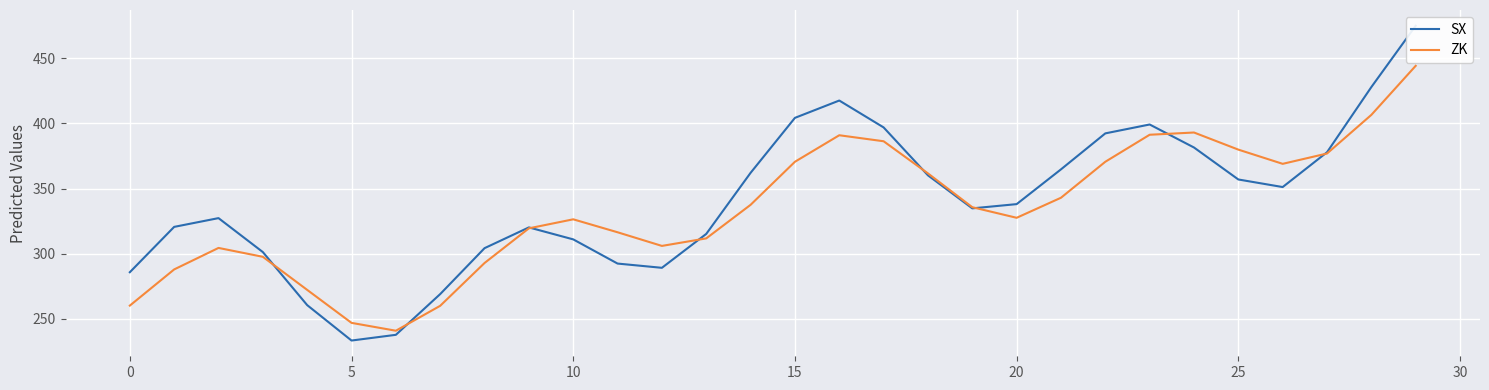

Reading left to right, transcribe all the data shown in this chart.

SX: 285.8	320.6	327.4	301.3	260.6	233.4	237.8	269.1	304.3	320.2	311.0	292.5	289.2	315.2	362.1	404.3	417.6	397.0	360.2	334.8	338.1	364.8	392.4	399.2	381.5	357.0	351.2	377.9	427.9	475.0
ZK: 260.2	288.0	304.5	297.7	272.3	247.0	240.9	260.1	292.9	319.5	326.4	316.5	306.0	311.8	337.6	370.6	390.9	386.3	361.7	335.7	327.6	343.0	370.6	391.3	393.1	379.9	369.0	376.9	406.6	444.2